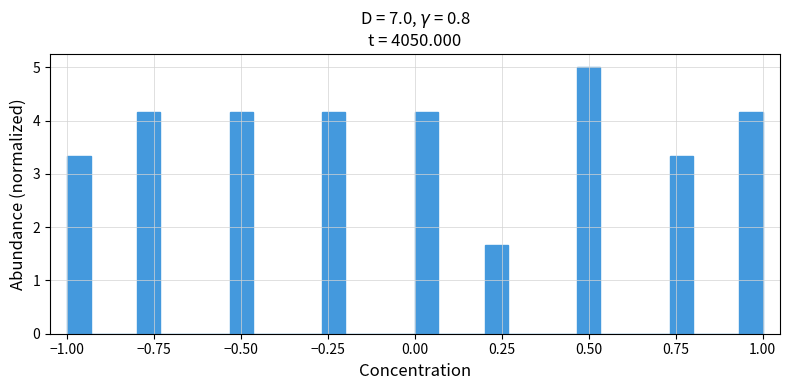

Read against the x-axis, roughly where is the centre of the tallest bar?

0.50